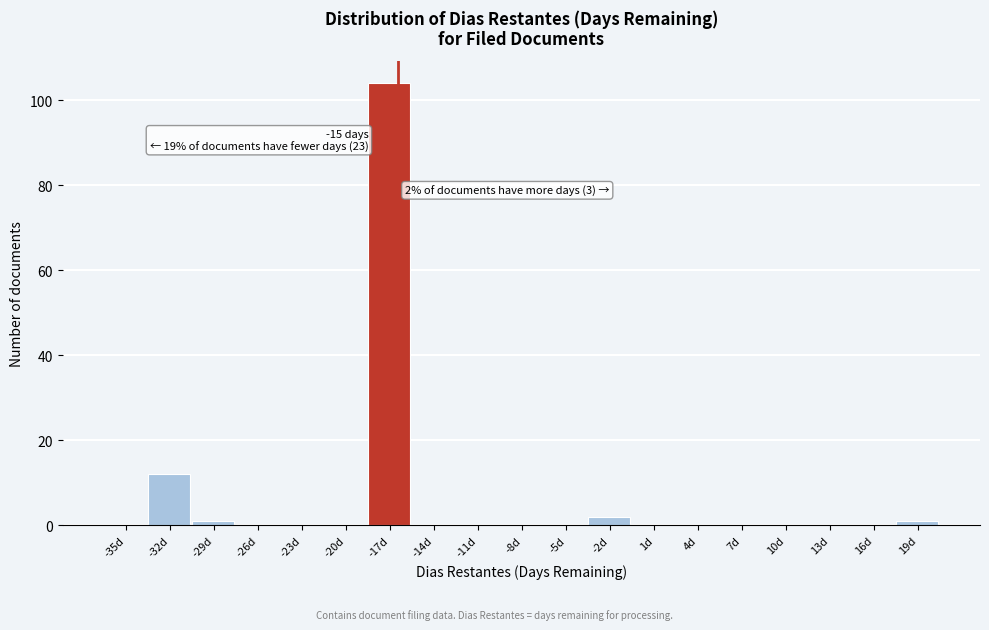

Reading left to right, list all the values displayed in this chart.

-35d=0	-32d=12	-29d=1	-26d=0	-23d=0	-20d=0	-17d=104	-14d=0	-11d=0	-8d=0	-5d=0	-2d=2	1d=0	4d=0	7d=0	10d=0	13d=0	16d=0	19d=1